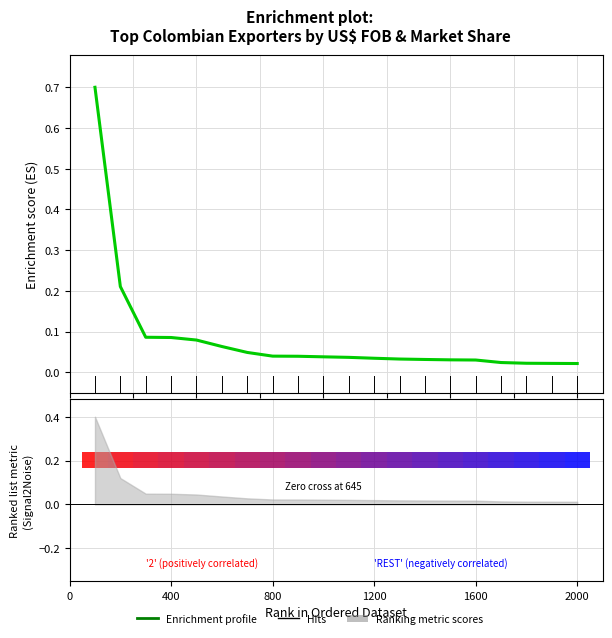

The chart shows a value of 0.0 at 18. True or false?

True